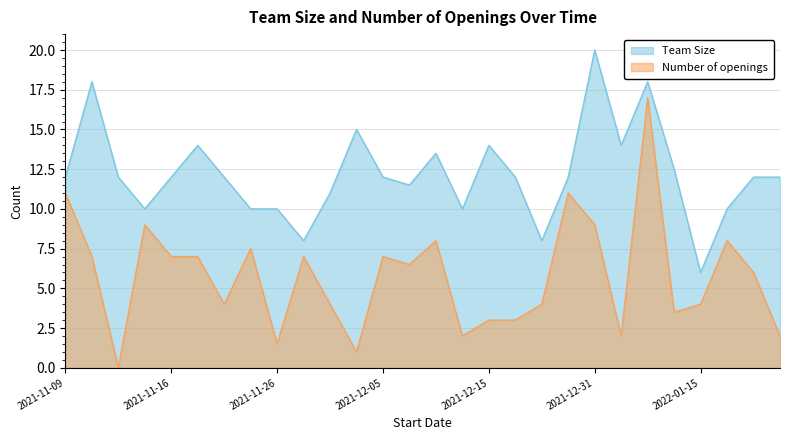

Which has a higher value, 2021-12-19 or 2022-01-08?

2022-01-08